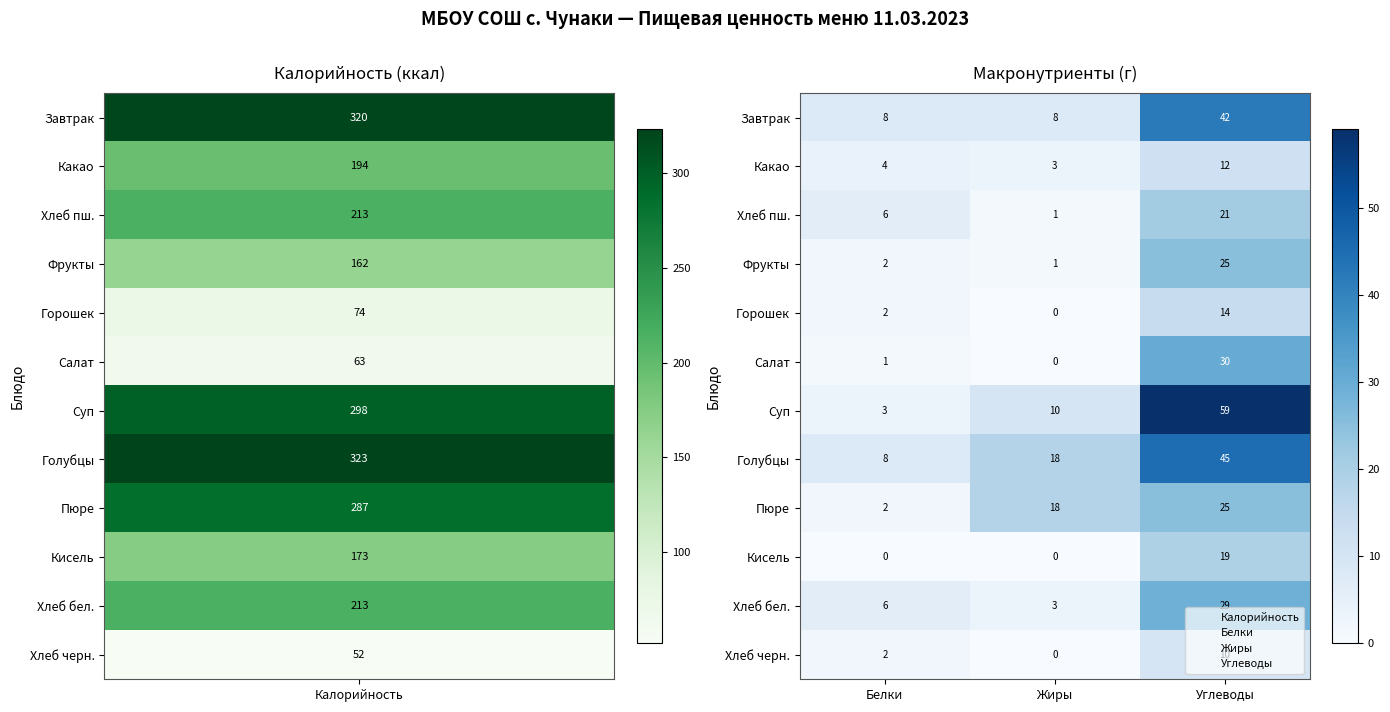

How many Суп values are between 3 and 59?

3